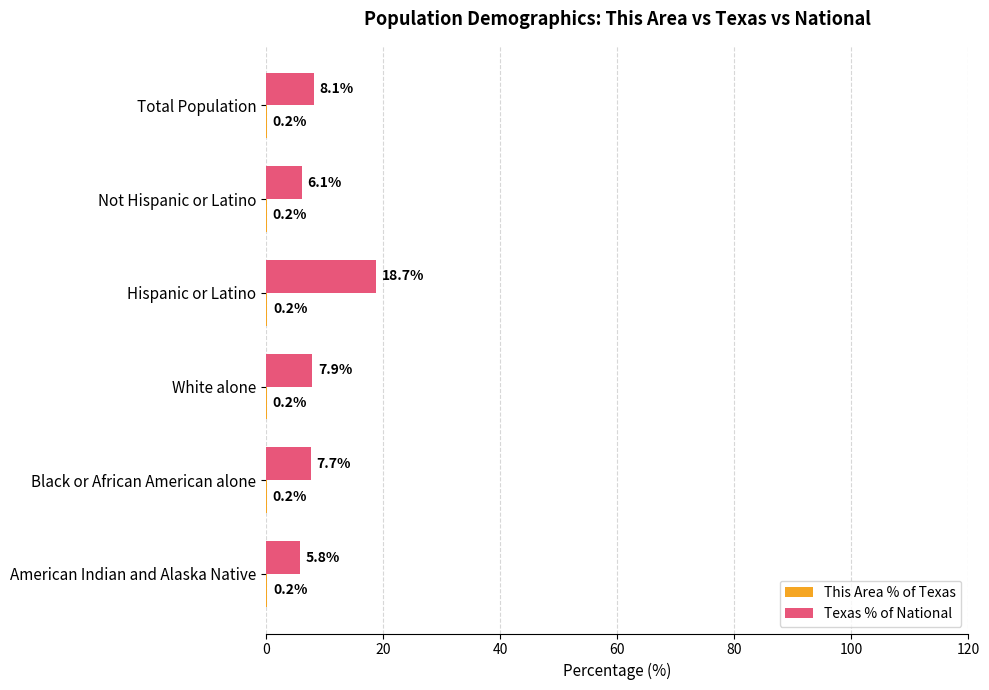

Which label corresponds to the largest value in the chart?

Hispanic or Latino